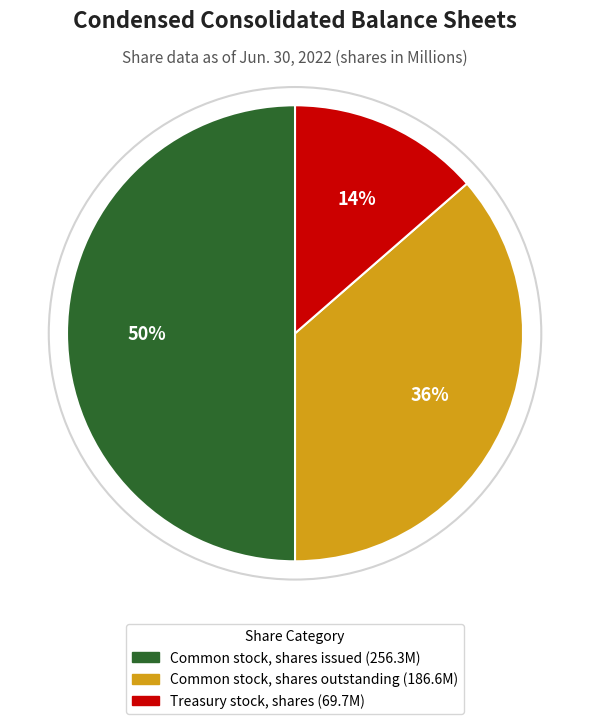

How many slices are in this pie chart?

3